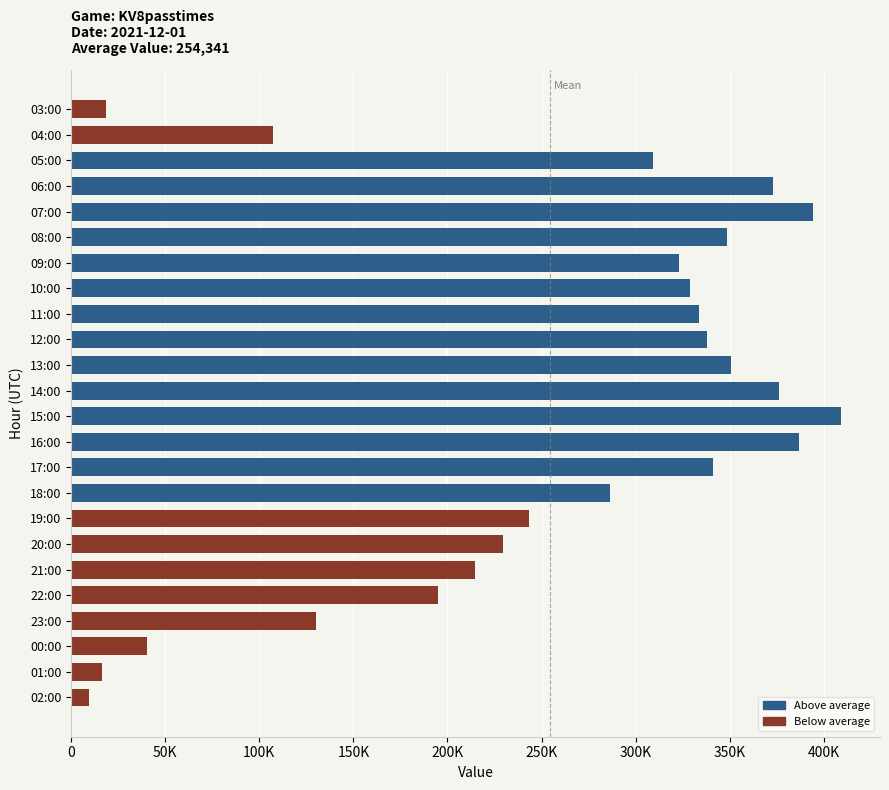

Does the chart contain any negative values?

No